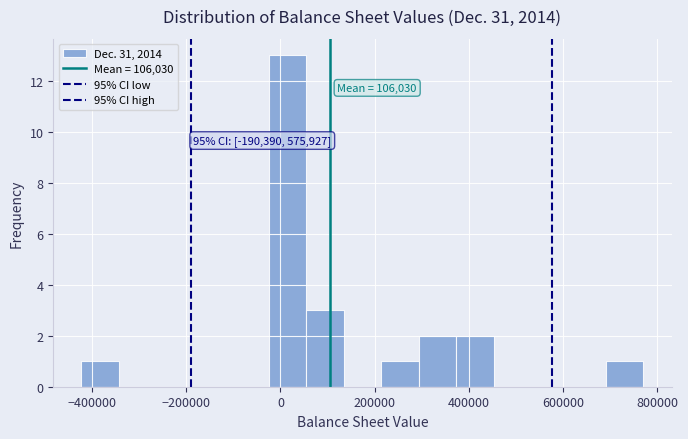

Read against the x-axis, roughly where is the centre of the tallest bar?

20000